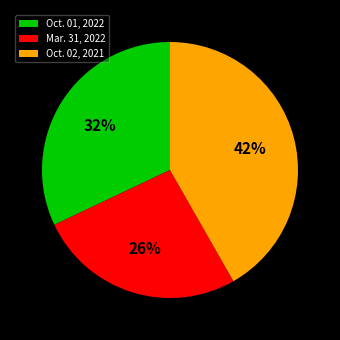

How many segments does this pie chart have?

3